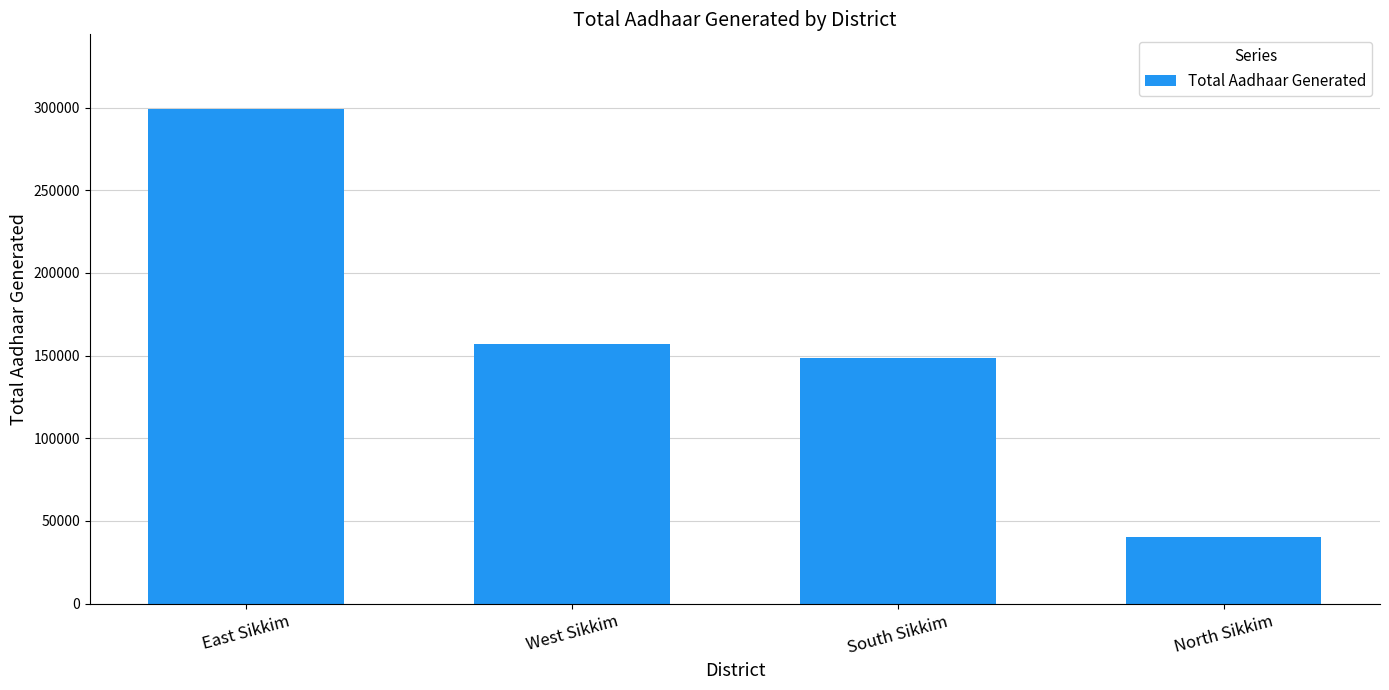

What is the minimum value shown in the chart?

40325